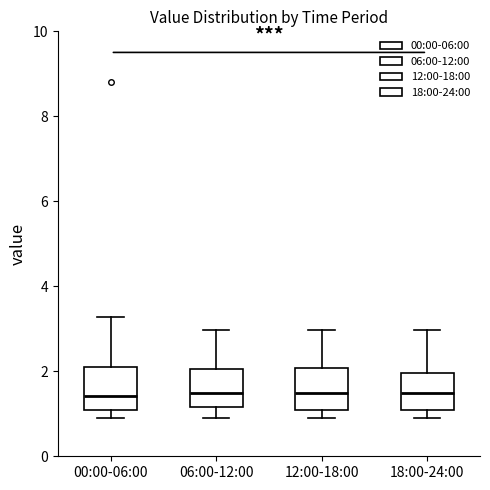

Reading left to right, transcribe this box plot: for each box, give where its median line is, the range the box spans, and where its two whiskers end, as read against the y-axis. The values are not printed on the chart, so give them approximately, as read against the axis.

00:00-06:00: median 1.4, box 1.2 to 2.2, whiskers 1.0 to 3.2
06:00-12:00: median 1.6, box 1.2 to 2.0, whiskers 1.0 to 3.0
12:00-18:00: median 1.6, box 1.2 to 2.0, whiskers 1.0 to 3.0
18:00-24:00: median 1.6, box 1.2 to 2.0, whiskers 1.0 to 3.0